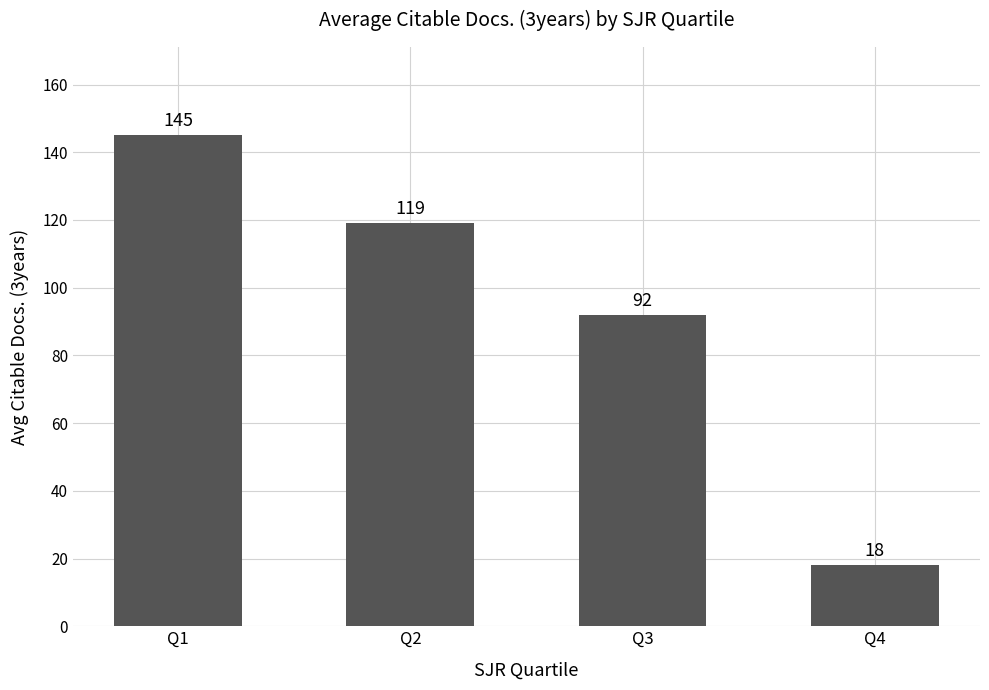

How many values are below 119?

2